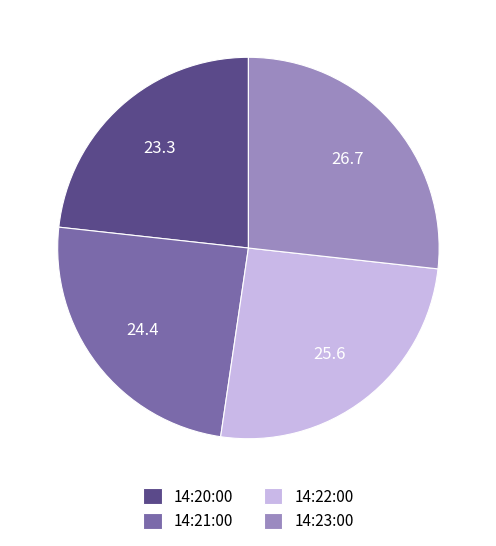

Rank the categories by value from highest to lowest.

14:23:00, 14:22:00, 14:21:00, 14:20:00